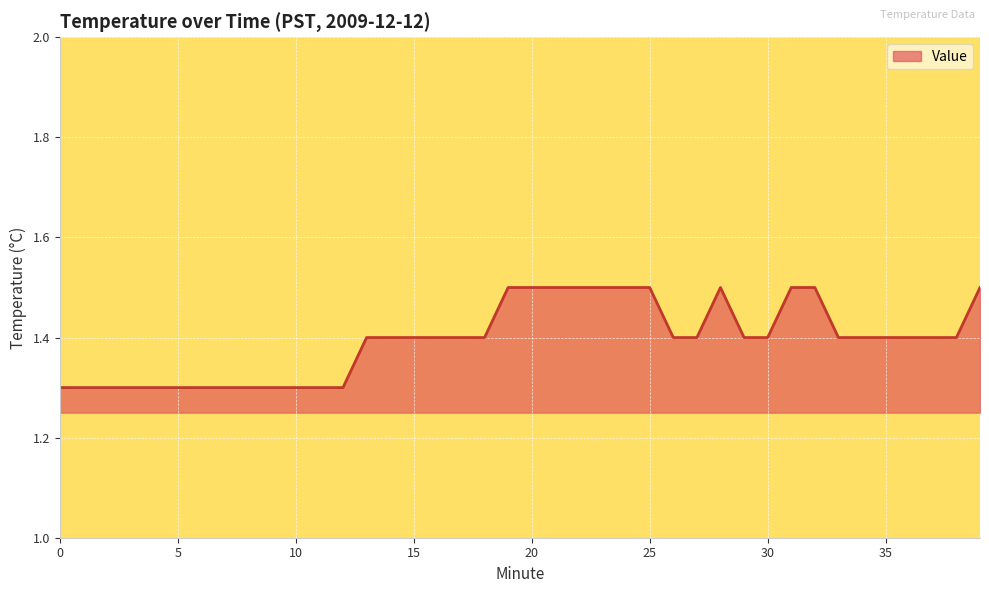

What is the maximum value shown in the chart?

1.5